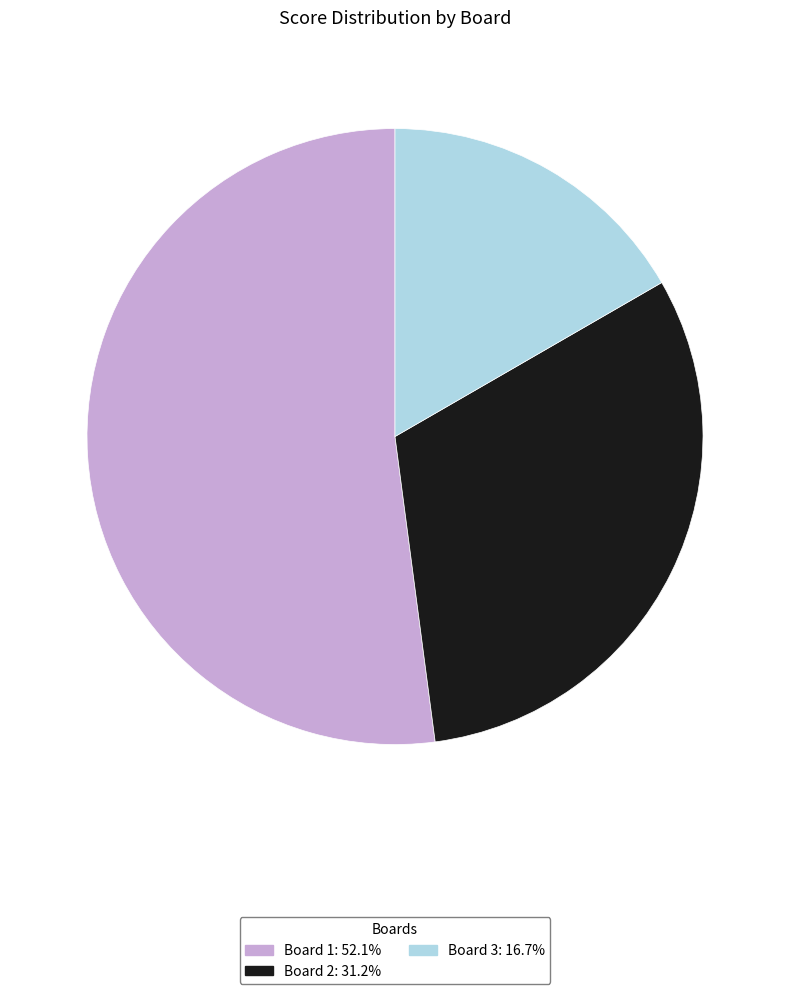

True or false: Board 1 accounts for 64% of the total.

False